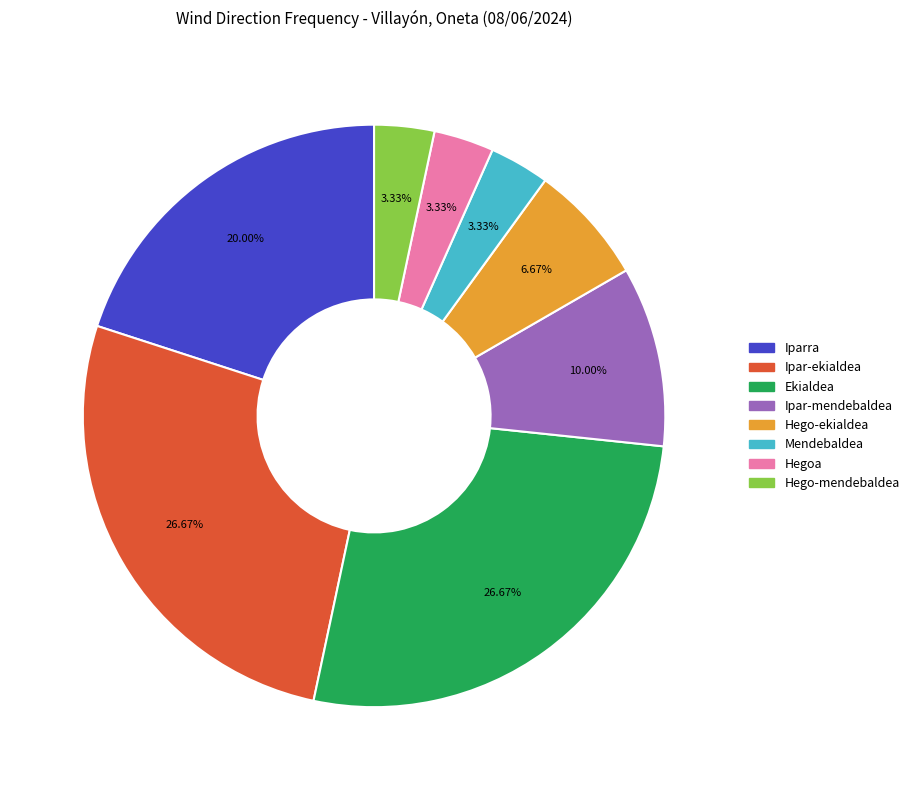

What percentage is the Iparra slice, to the nearest percent?

20%